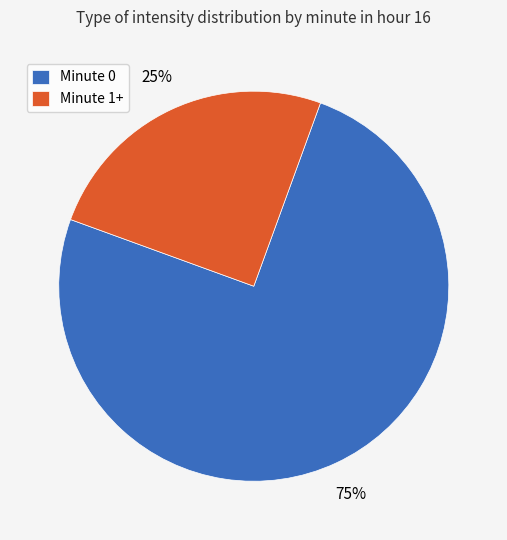

Approximately how many times larger is the value at Minute 1+ compared to Minute 0?

0.3